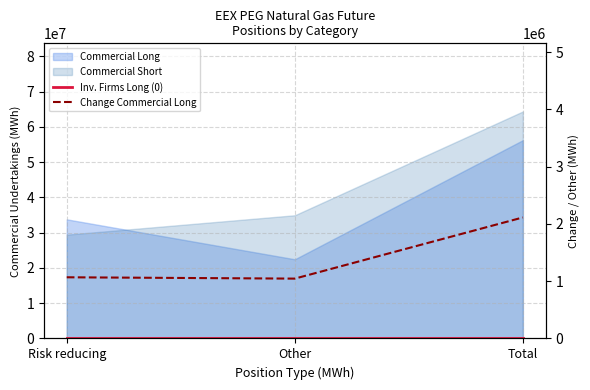

True or false: Change Commercial Long has a value of 1044682 at Other.

True